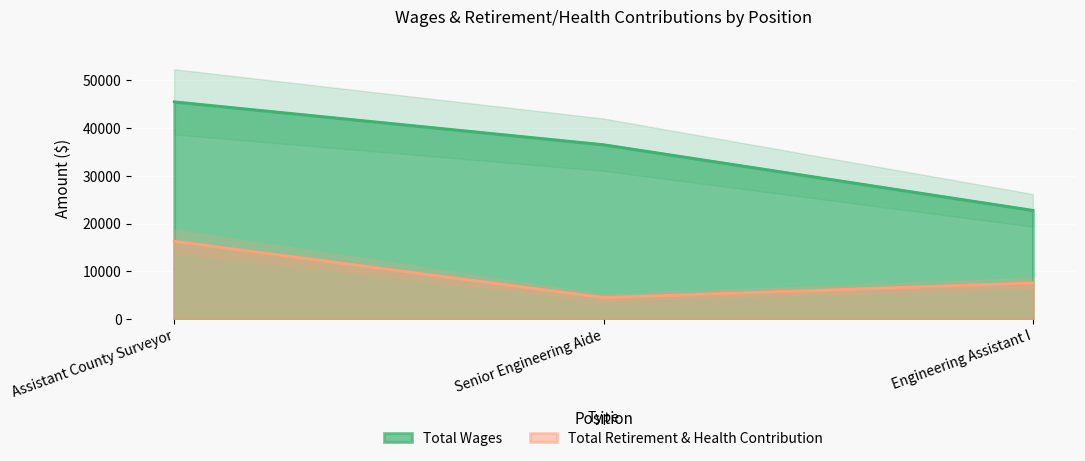

What is the label of the 3rd point from the right?

Assistant County Surveyor